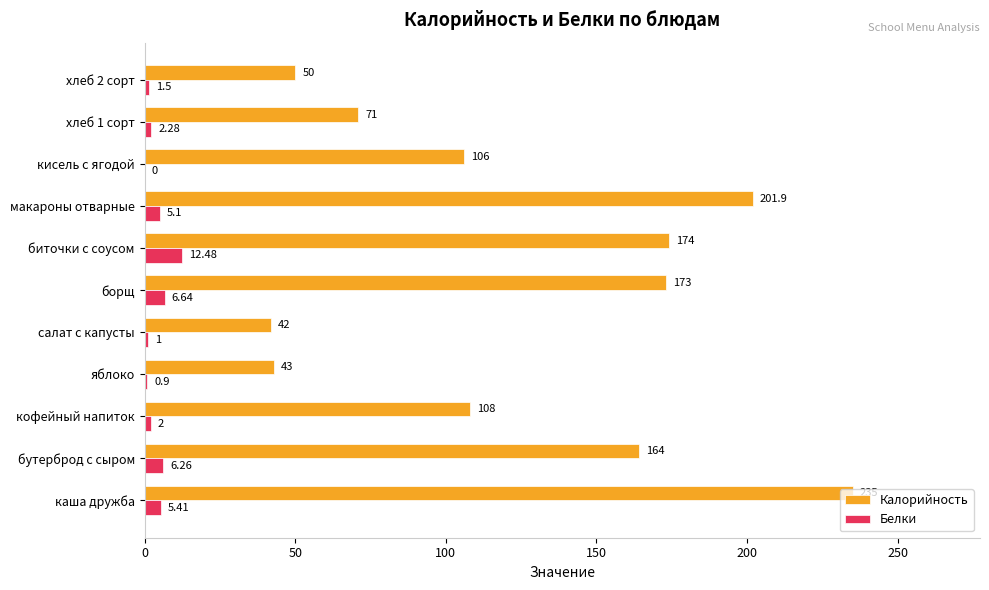

Between каша дружба and яблоко, which series saw the biggest shift?

Калорийность